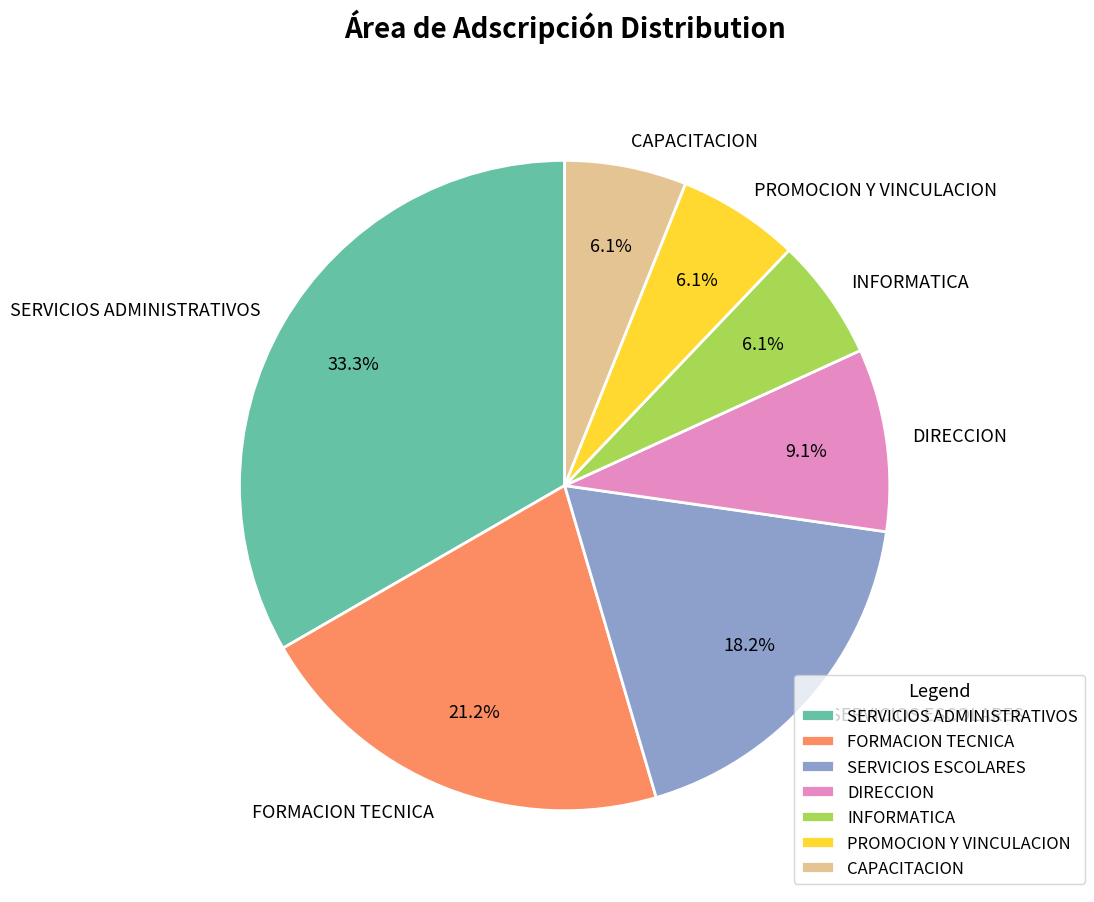

Which category has the biggest portion of the pie?

SERVICIOS ADMINISTRATIVOS